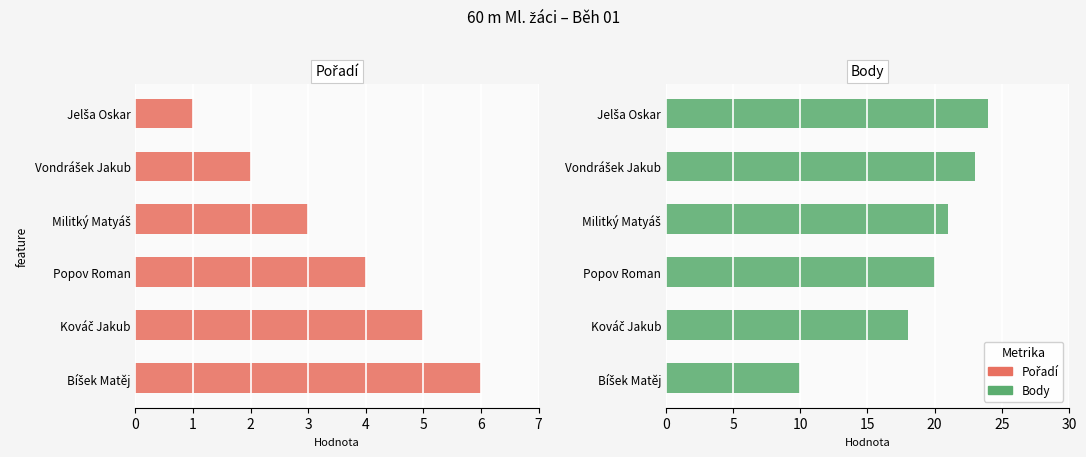

Reading left to right, transcribe all the data shown in this chart.

Pořadí: 1	2	3	4	5	6
Body: 24	23	21	20	18	10